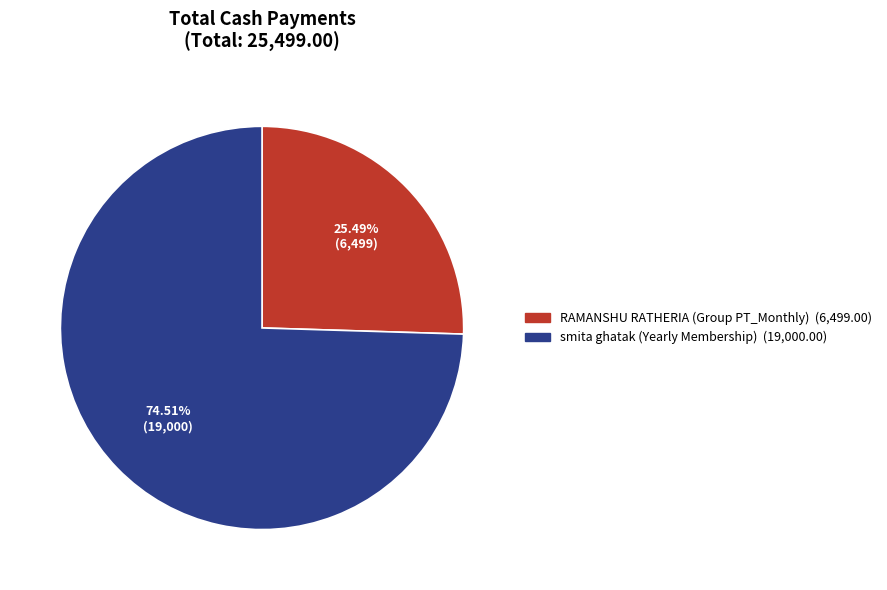

Combined, do smita ghatak (Yearly Membership) and RAMANSHU RATHERIA (Group PT_Monthly) account for over 50%?

Yes